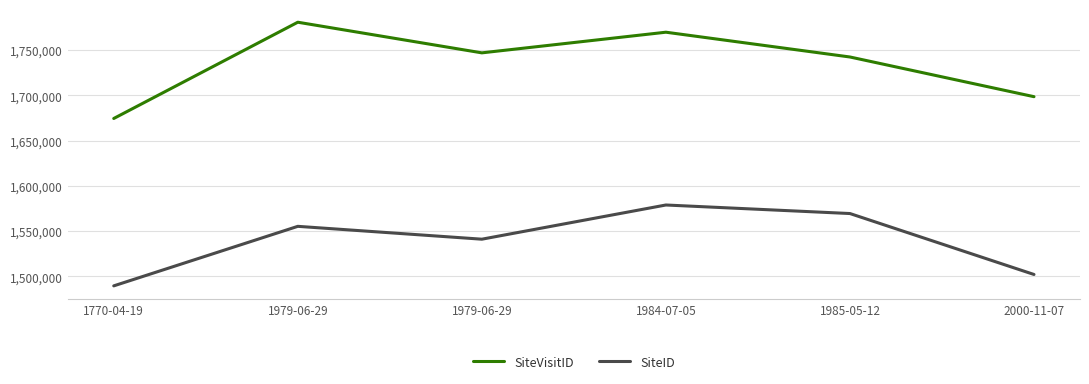

Does the chart have visible grid lines?

Yes